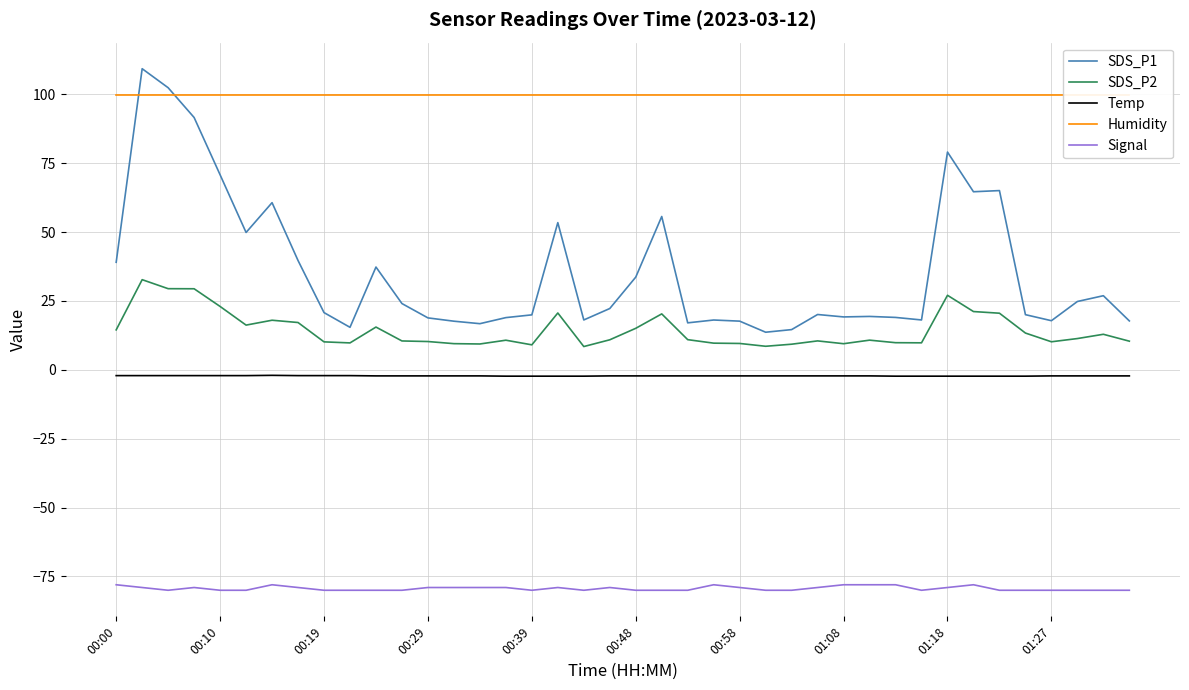

The value of SDS_P1 at 01:27 is 29.0. True or false?

False